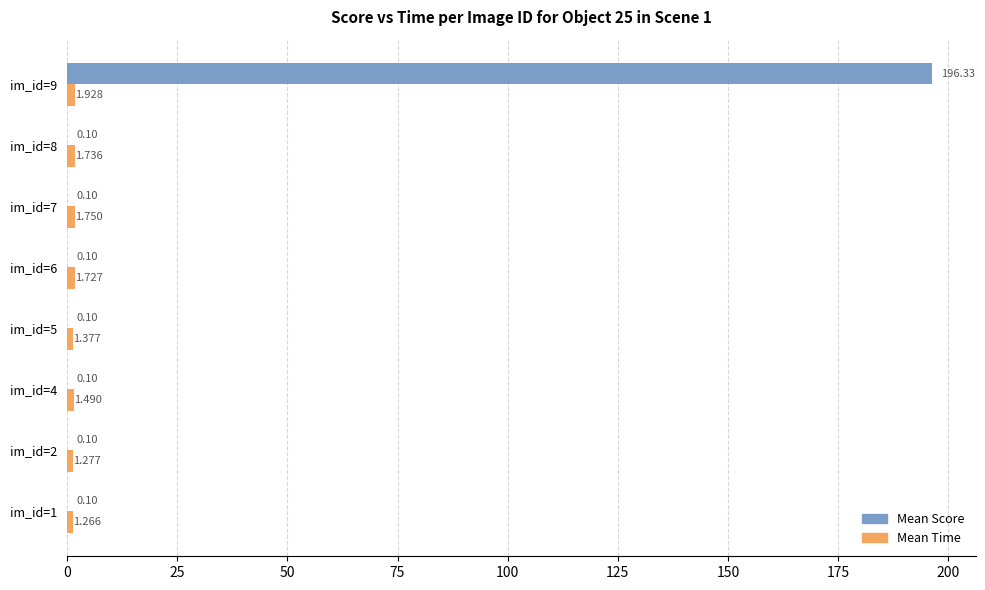

Which series has the largest total across all categories?

Mean Score